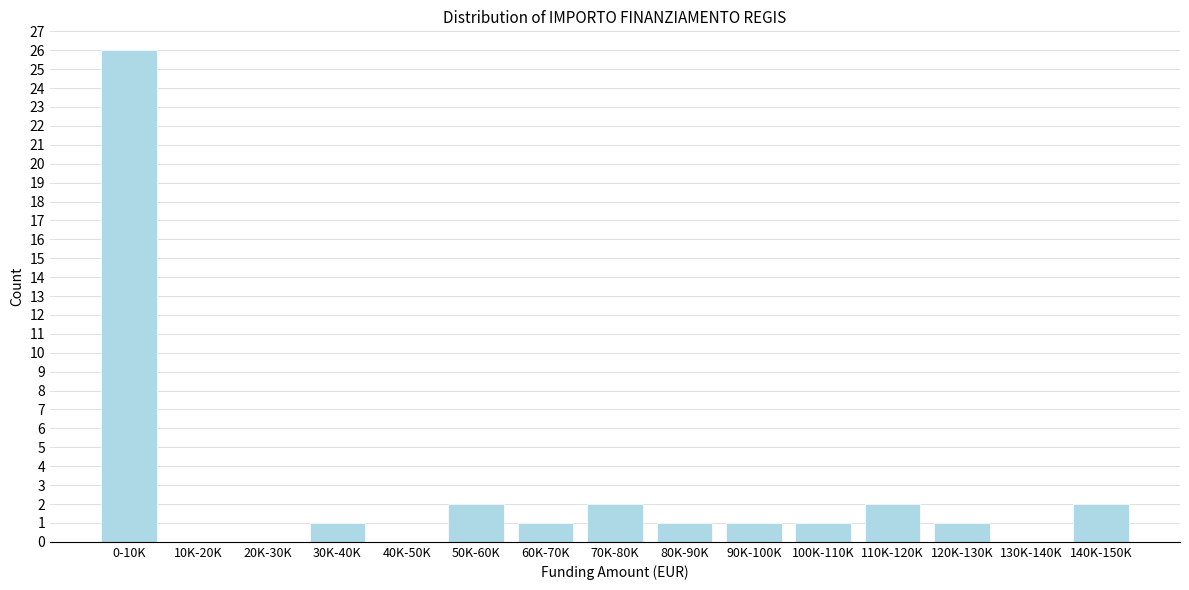

Reading right to left, extract all data points from this chart.

140K-150K=2	130K-140K=0	120K-130K=1	110K-120K=2	100K-110K=1	90K-100K=1	80K-90K=1	70K-80K=2	60K-70K=1	50K-60K=2	40K-50K=0	30K-40K=1	20K-30K=0	10K-20K=0	0-10K=26